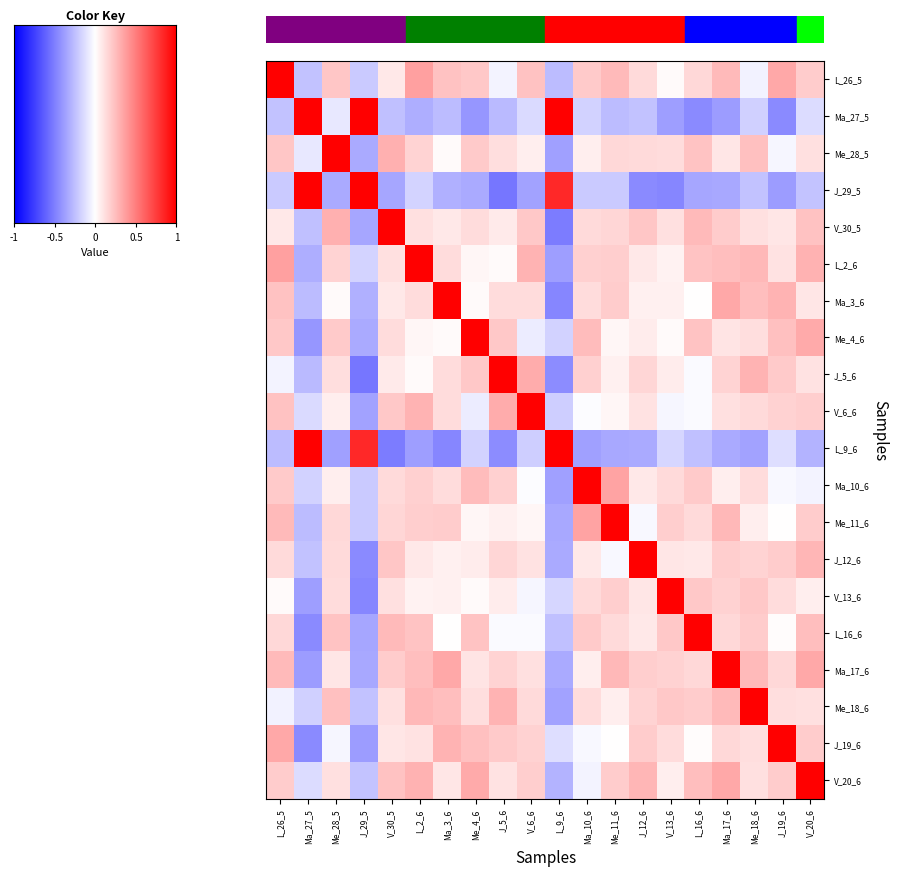

At how many categories does at least one series exceed 0?

20